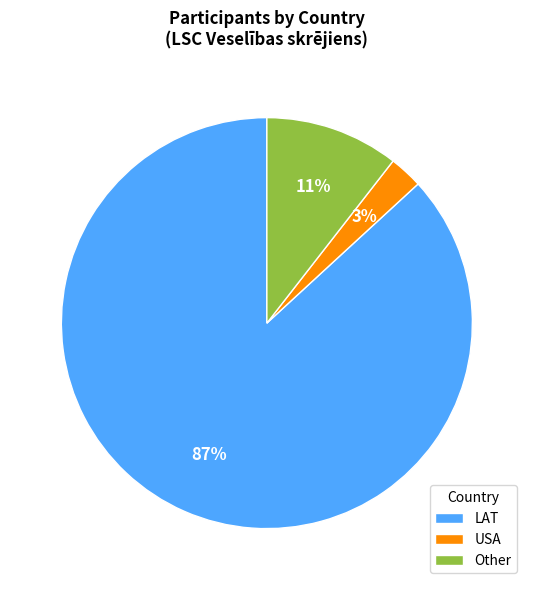

To the nearest percent, what portion does USA represent?

3%